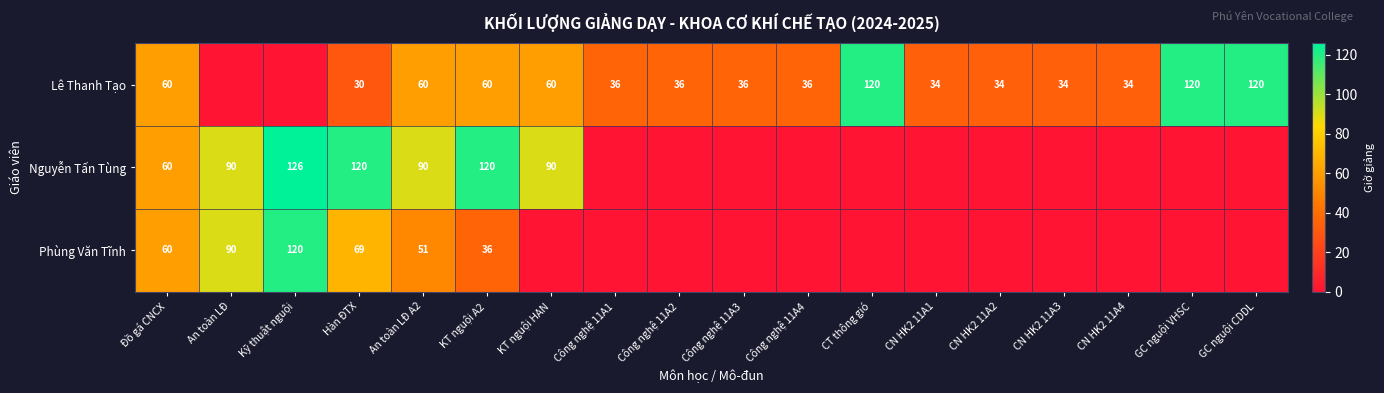

What is the sum of the Lê Thanh Tạo values at GC nguội CDDL and An toàn LĐ A2?

180